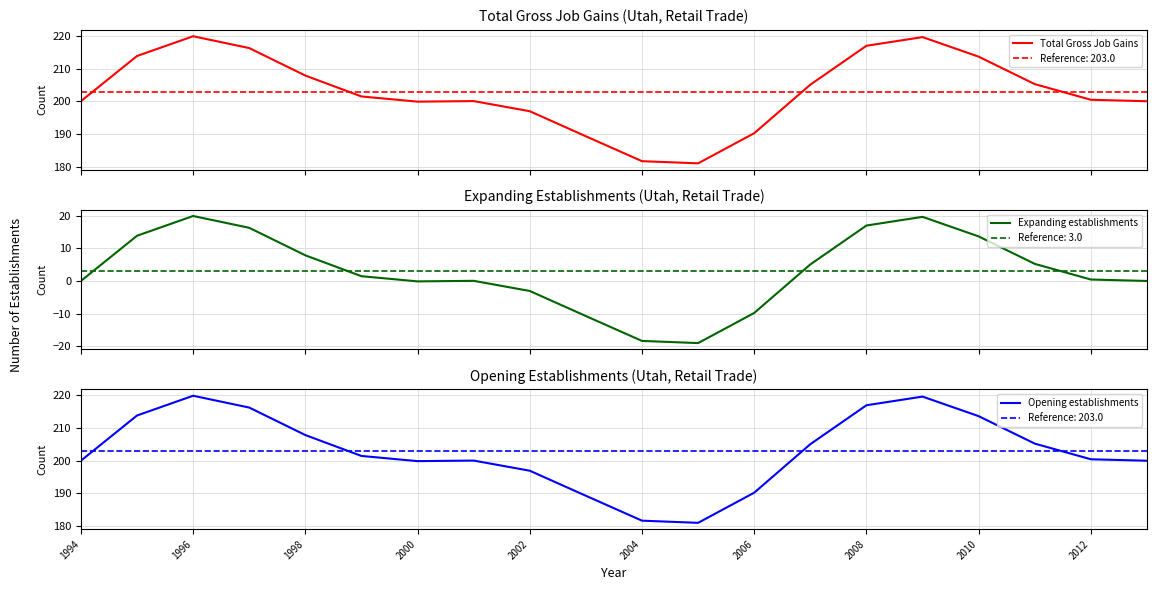

At which category does the chart reach its minimum across all series?

11